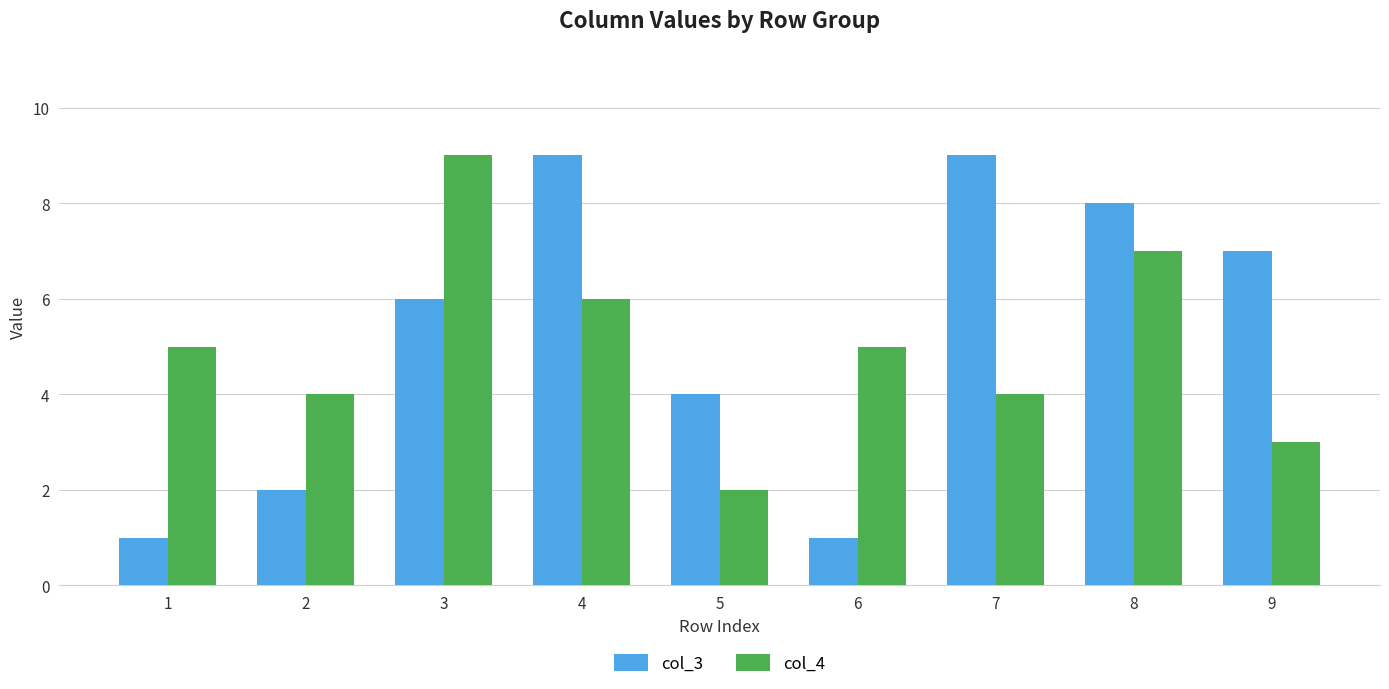

Reading right to left, what are all the values shown in this chart?

col_3: 9=7	8=8	7=9	6=1	5=4	4=9	3=6	2=2	1=1
col_4: 9=3	8=7	7=4	6=5	5=2	4=6	3=9	2=4	1=5